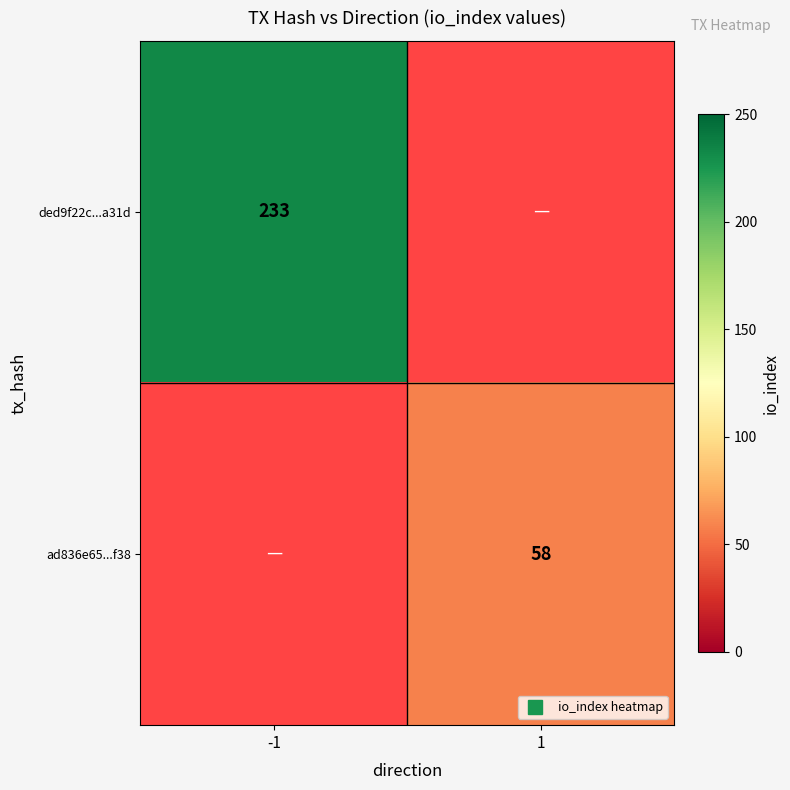

Which series has the widest spread of values?

ded9f22c...a31d